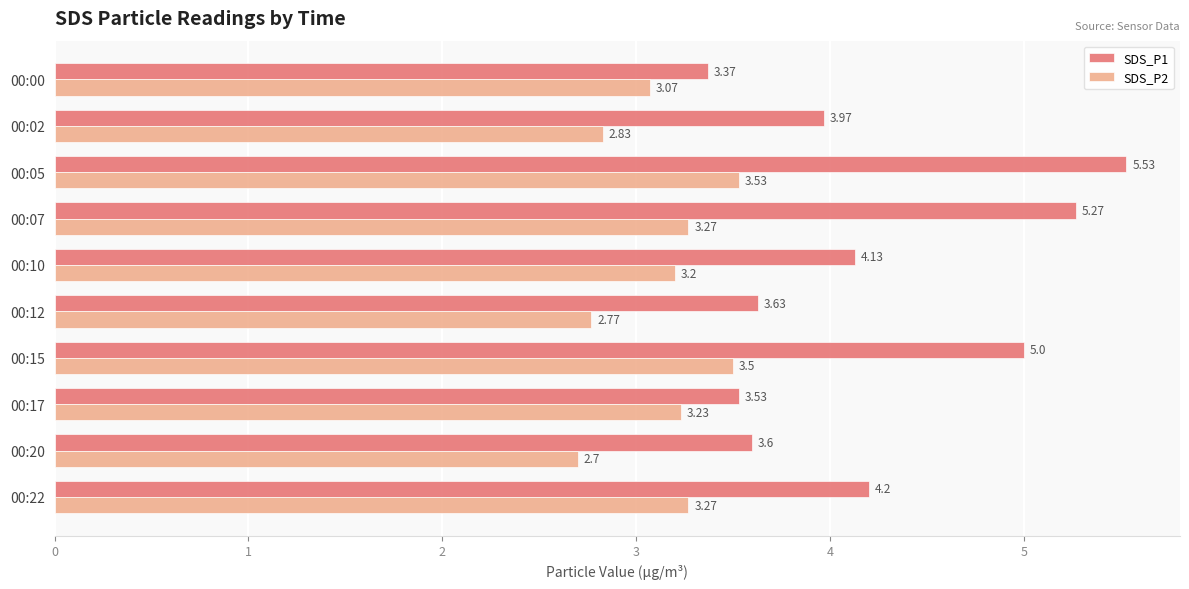

Which category has the lowest value across all series?

00:20